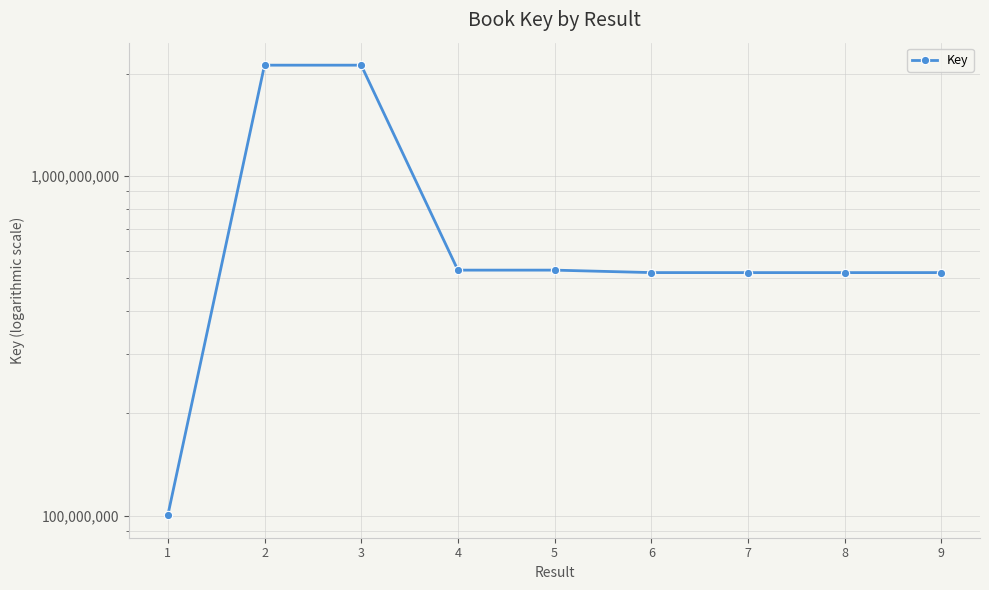

The chart shows a value of 789687424 at 5. True or false?

False